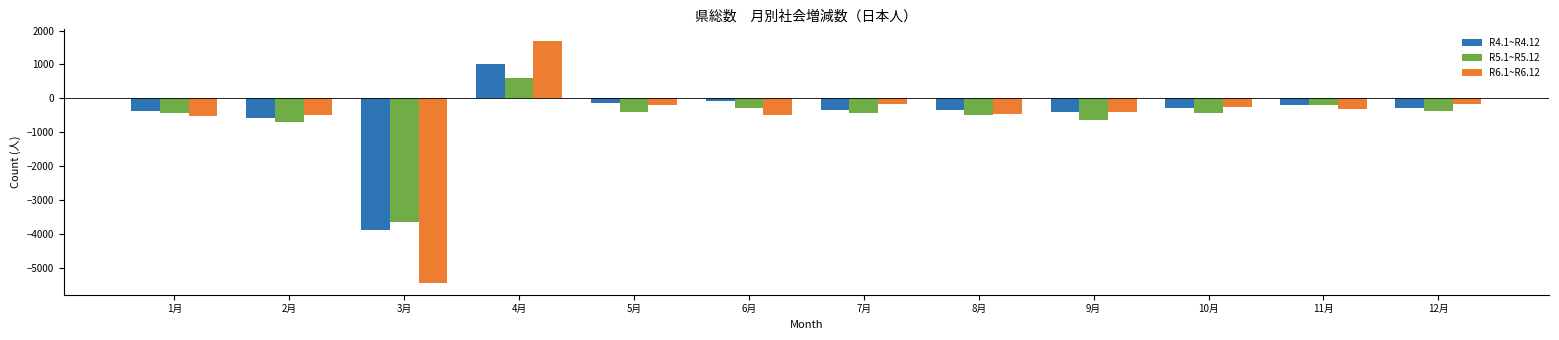

What is the average value of the R5.1~R5.12 series?

-622